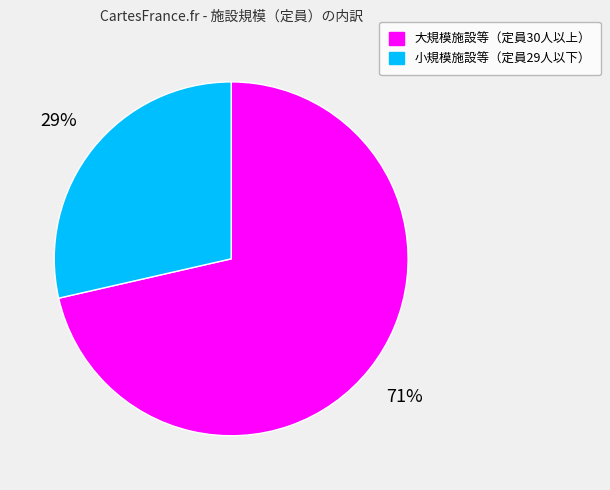

What is the largest slice in the pie chart?

大規模施設等（定員30人以上）